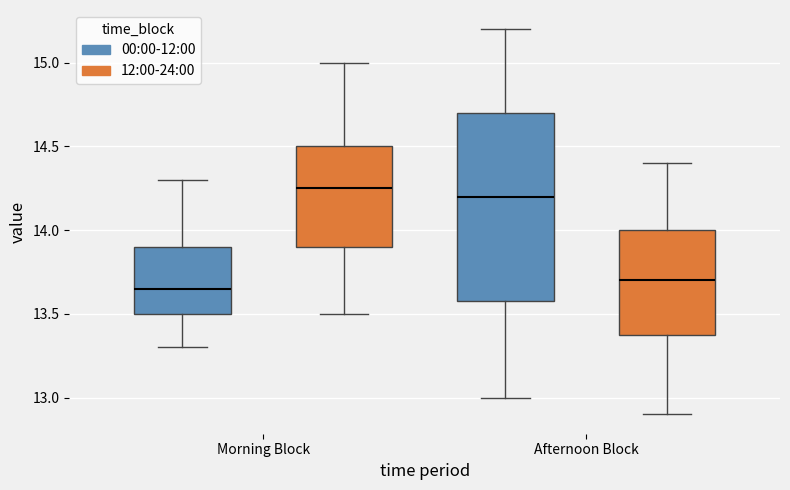

Reading left to right, transcribe this box plot: for each box, give where its median line is, the range the box spans, and where its two whiskers end, as read against the y-axis. The values are not printed on the chart, so give them approximately, as read against the axis.

Morning Block (00:00-12:00): median 13.65, box 13.50 to 13.90, whiskers 13.30 to 14.30
Morning Block (12:00-24:00): median 14.25, box 13.90 to 14.50, whiskers 13.50 to 15.00
Afternoon Block (00:00-12:00): median 14.20, box 13.60 to 14.70, whiskers 13.00 to 15.20
Afternoon Block (12:00-24:00): median 13.70, box 13.40 to 14.00, whiskers 12.90 to 14.40